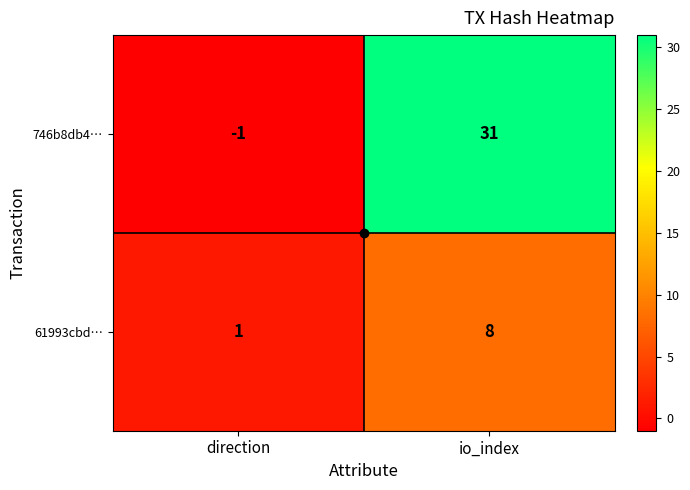

Rank the series at io_index from lowest to highest value.

61993cbd…, 746b8db4…